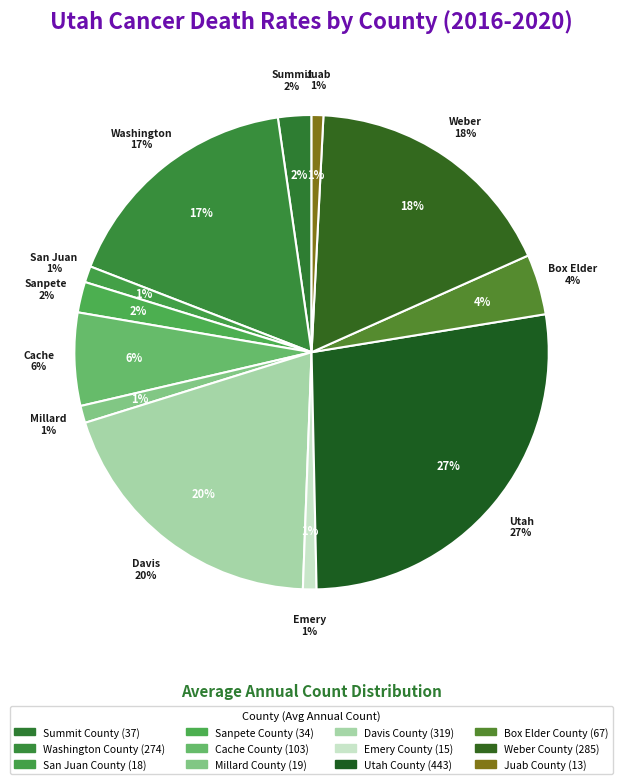

What is the total percentage of Davis County and Weber County?

37.1%